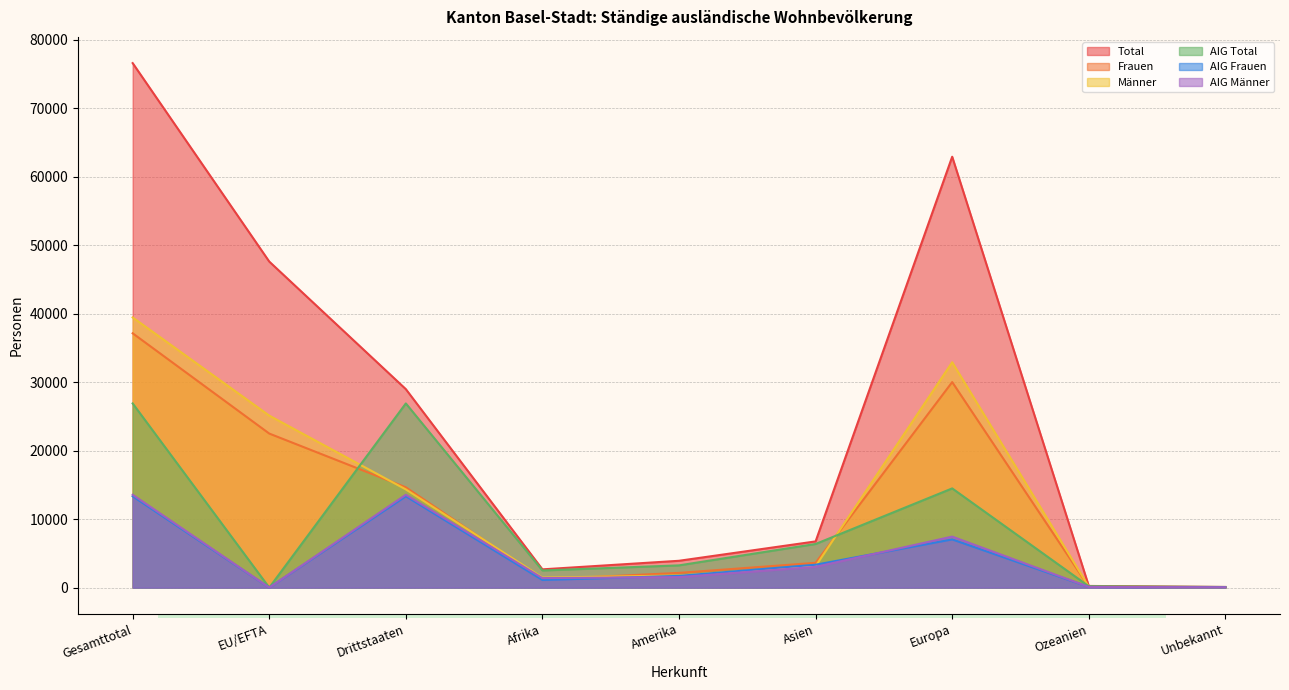

After their last crossing, which series has the higher values: Männer or AIG Frauen?

Männer